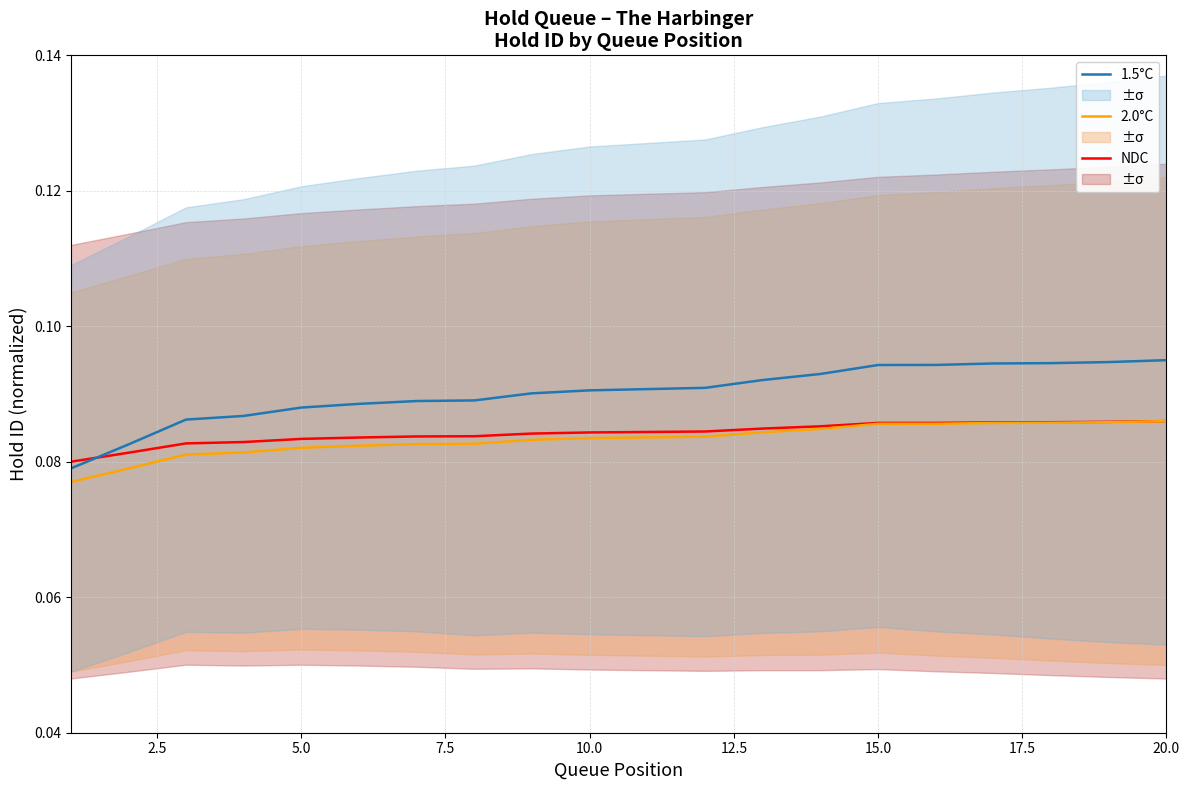

Reading left to right, list all the values displayed in this chart.

NDC: 0.1	0.1	0.1	0.1	0.1	0.1	0.1	0.1	0.1	0.1	0.1	0.1	0.1	0.1	0.1	0.1	0.1	0.1	0.1
2.0°C: 0.1	0.1	0.1	0.1	0.1	0.1	0.1	0.1	0.1	0.1	0.1	0.1	0.1	0.1	0.1	0.1	0.1	0.1	0.1
1.5°C: 0.1	0.1	0.1	0.1	0.1	0.1	0.1	0.1	0.1	0.1	0.1	0.1	0.1	0.1	0.1	0.1	0.1	0.1	0.1